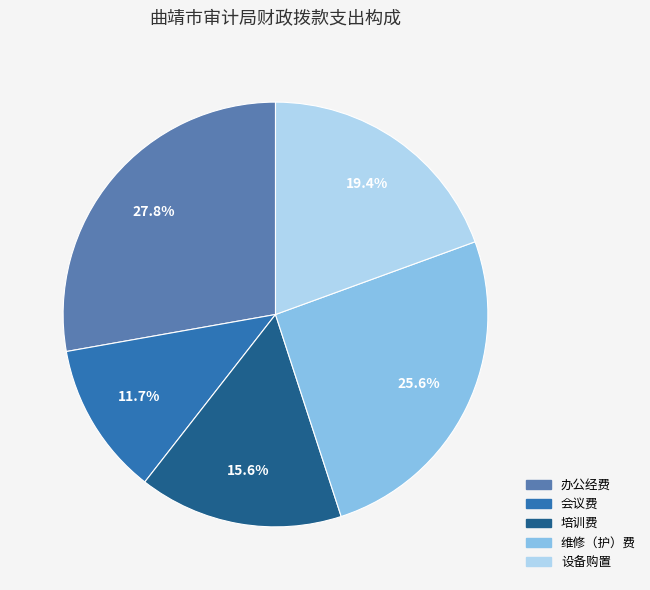

Which has a higher value, 办公经费 or 培训费?

办公经费